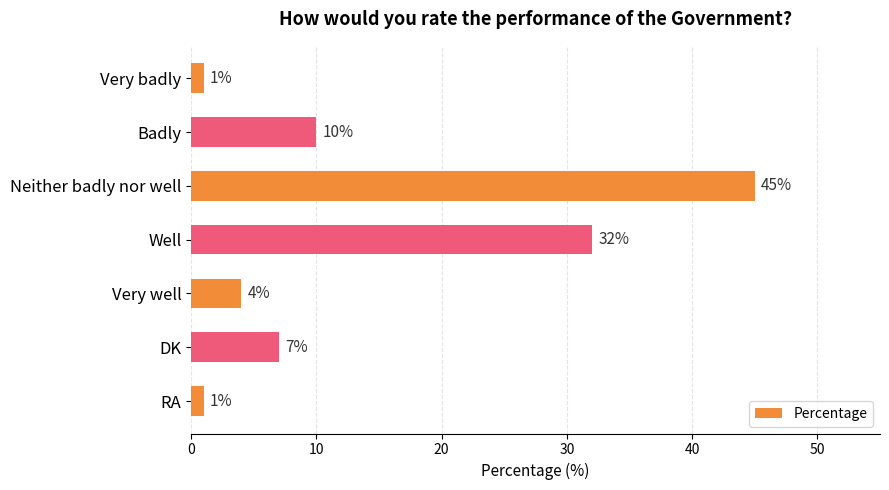

What is the sum of all values?

100